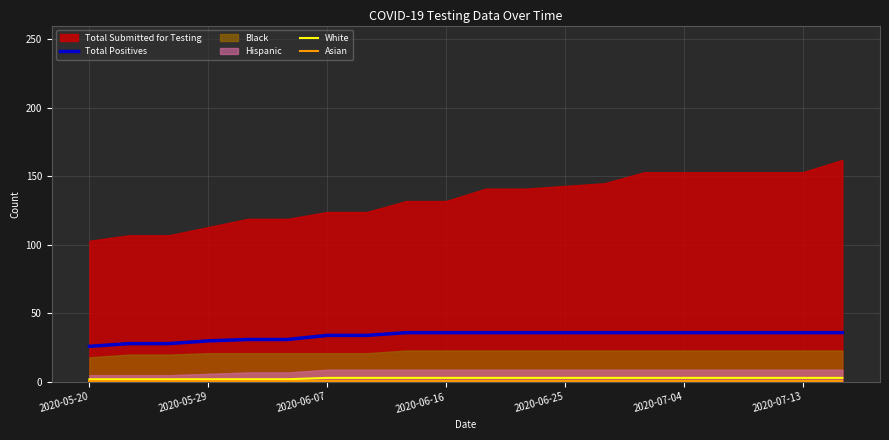

Which category has the lowest value in the White series?

2020-05-20